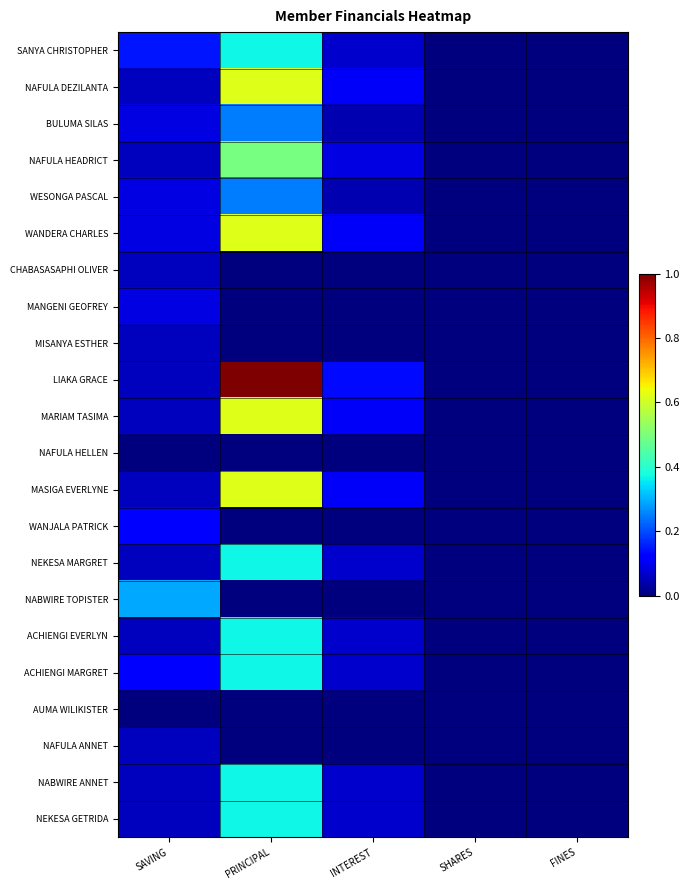

At how many categories does at least one series exceed 0?

4